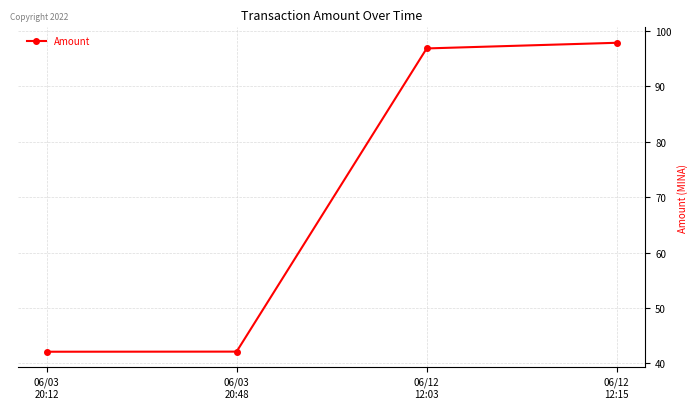

What is the ratio of the value at 06/03
20:12 to the value at 06/12
12:03?

0.4